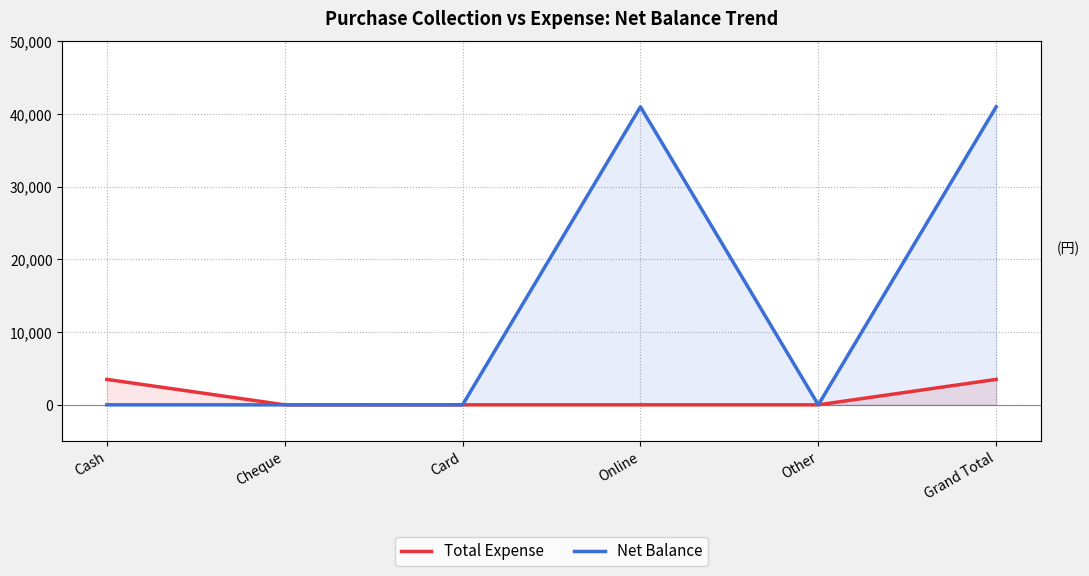

Reading left to right, transcribe all the data shown in this chart.

Total Expense: Cash=3500	Cheque=0	Card=0	Online=0	Other=0	Grand Total=3500
Net Balance: Cash=0	Cheque=0	Card=0	Online=41000	Other=0	Grand Total=41000